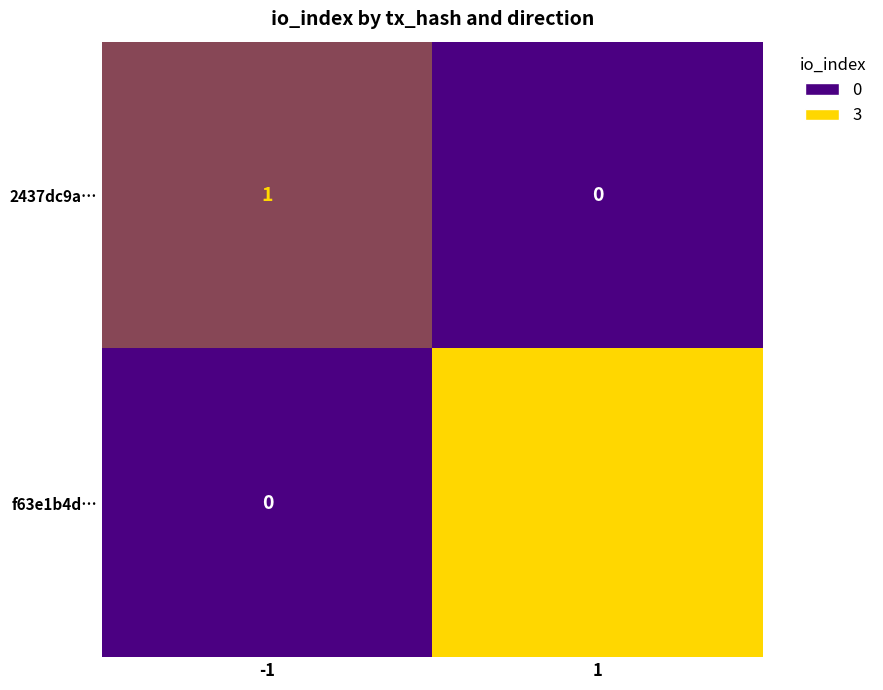

What is the maximum value for f63e1b4d…?

3